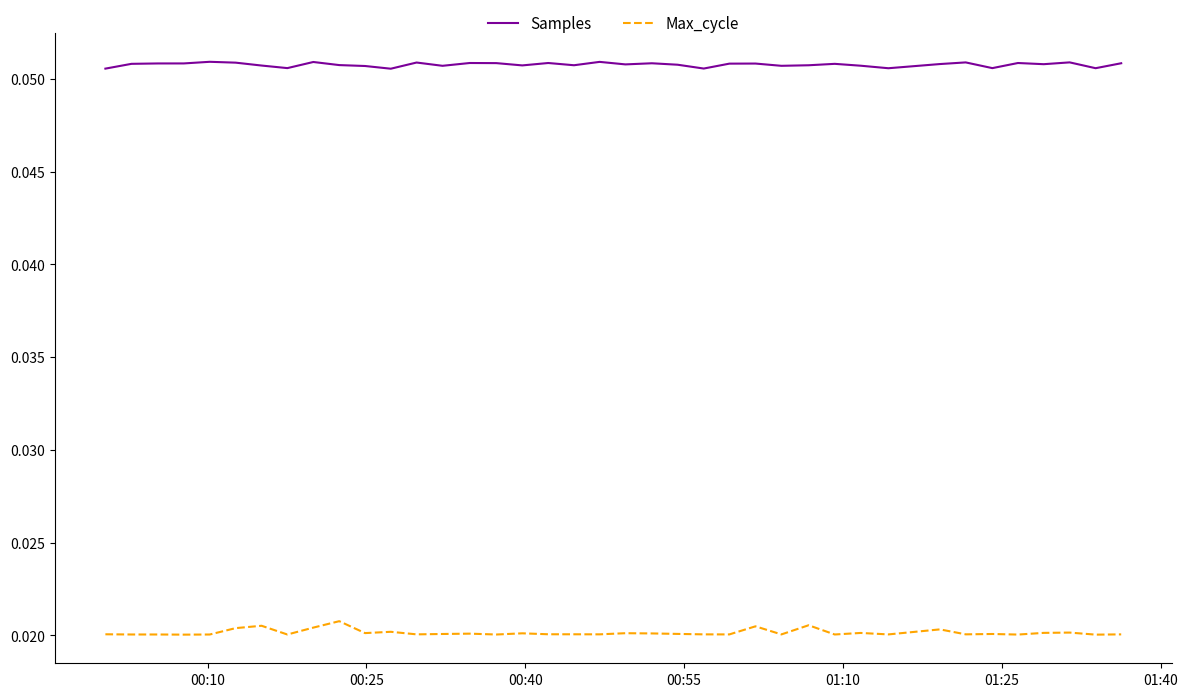

List the series in order of their peak value, highest first.

Samples, Max_cycle